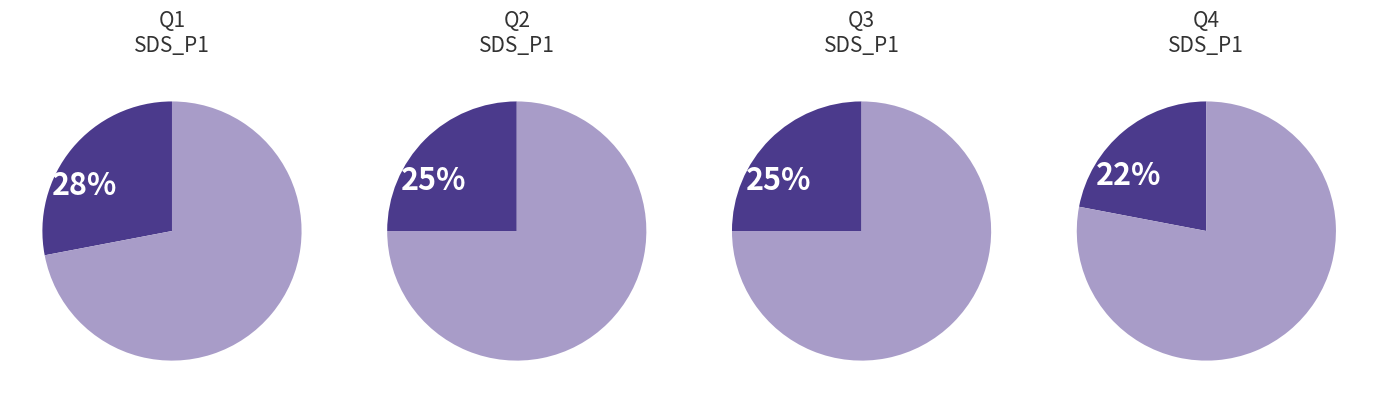

Which series has the largest range (max minus min)?

SDS_P1